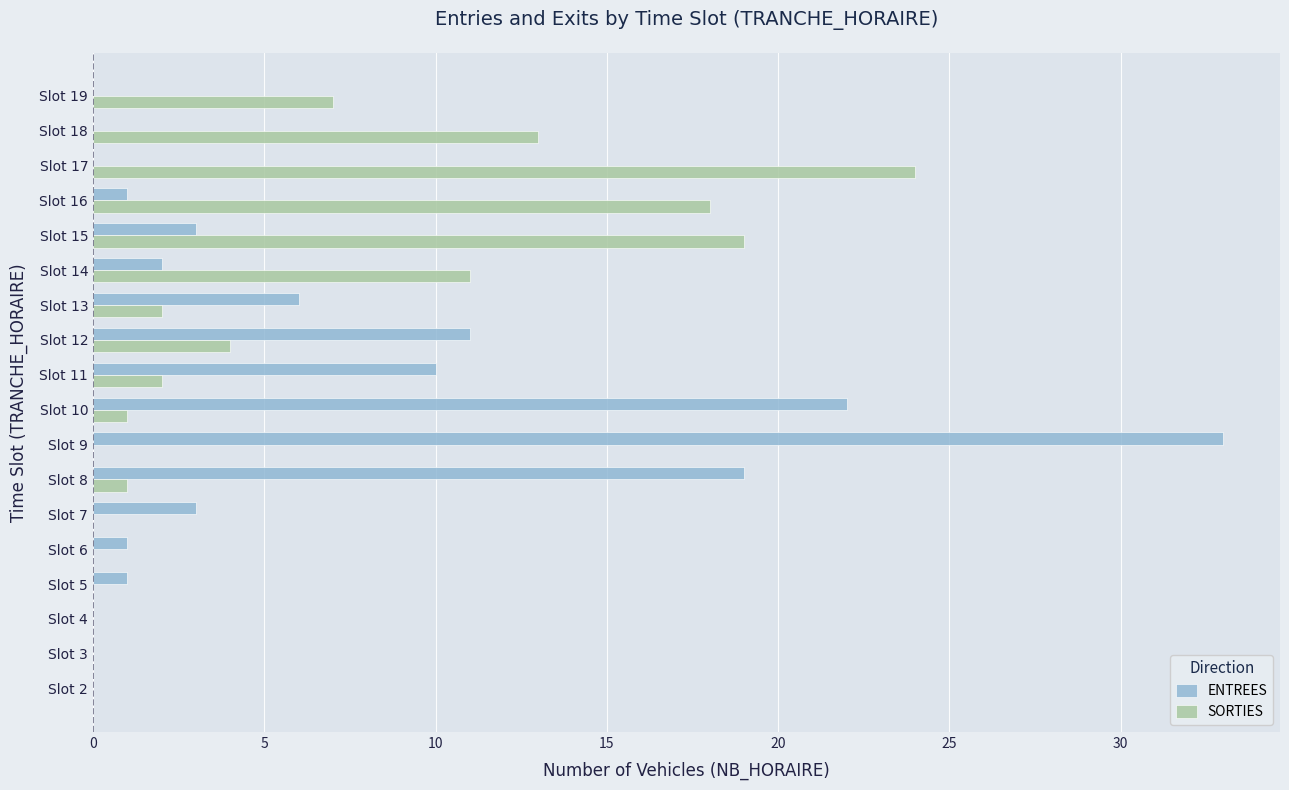

Which series has the largest total across all categories?

ENTREES